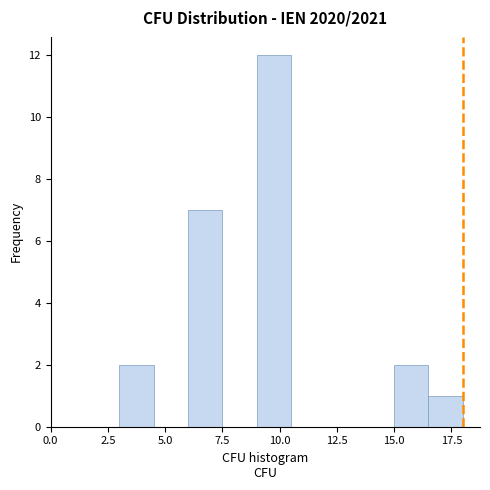

Read against the x-axis, roughly where is the centre of the tallest bar?

10.0